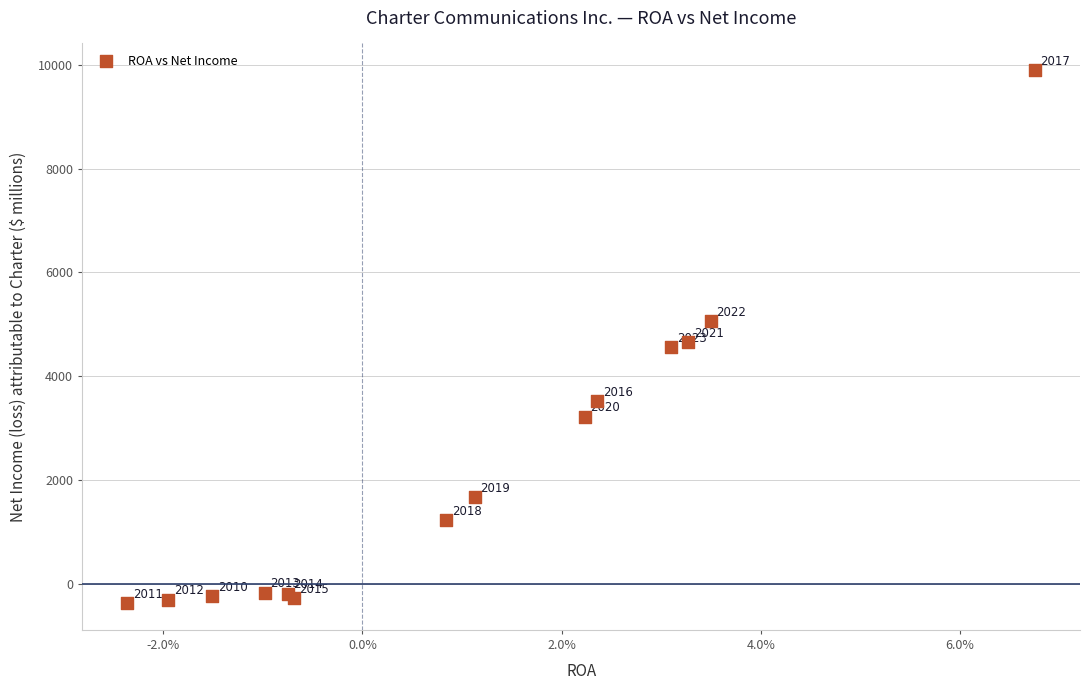

What Y value in the scatter plot is closest to 4763?

4654